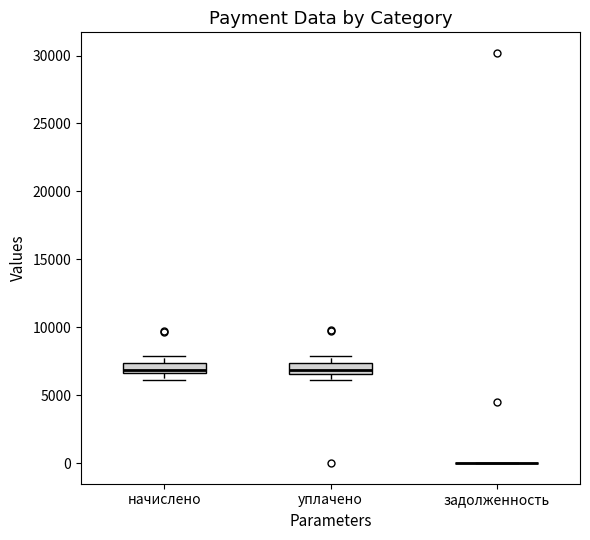

Where is the lower edge of the box for начислено on the y-axis? The values are not printed on the chart, so give them approximately, as read against the axis.

6500